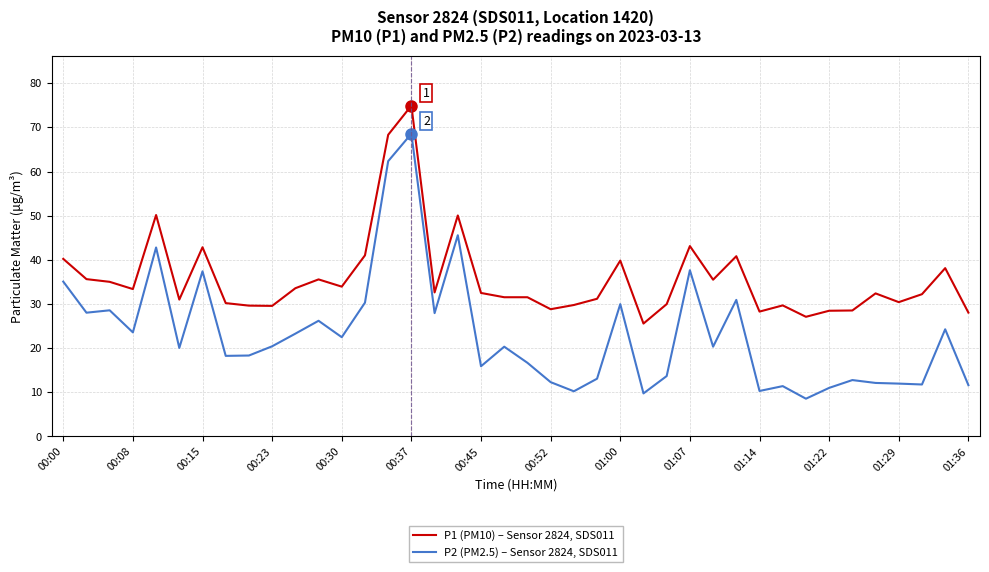

What is the minimum value for P2 (PM2.5) – Sensor 2824, SDS011?

8.6